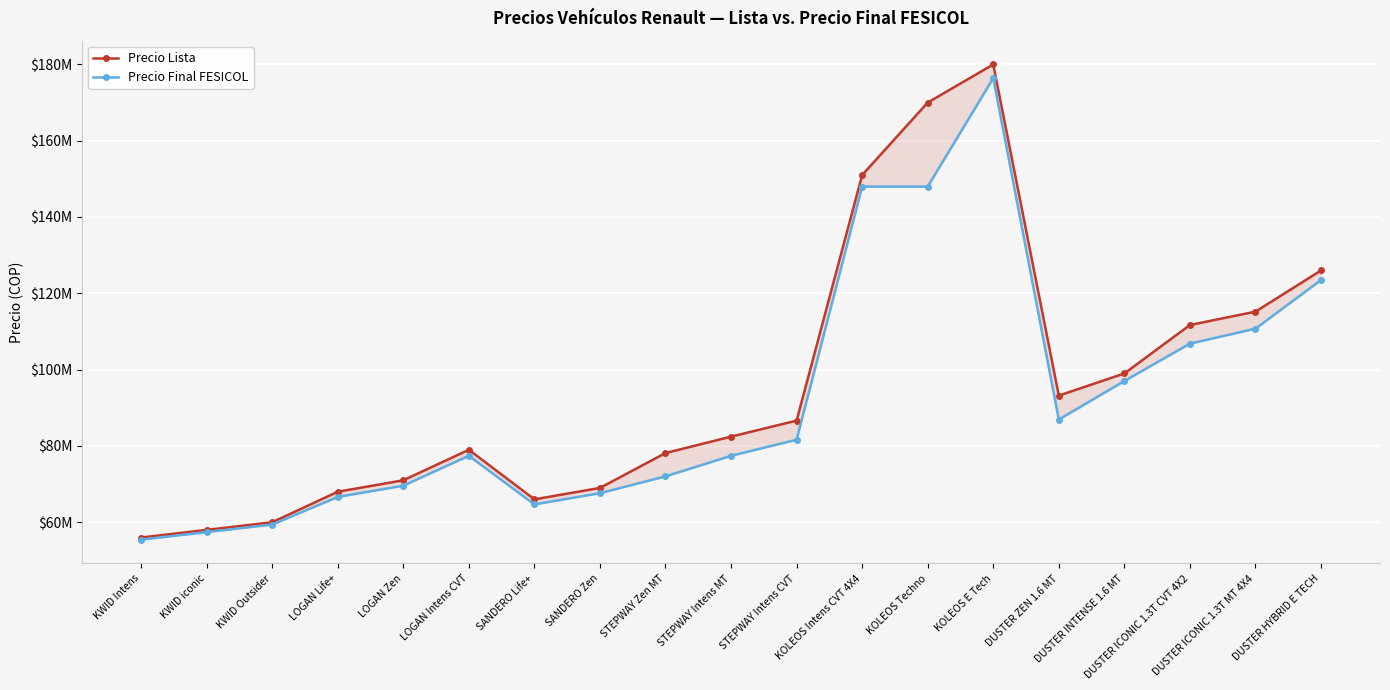

At which category is the sum across all series the highest?

KOLEOS E Tech